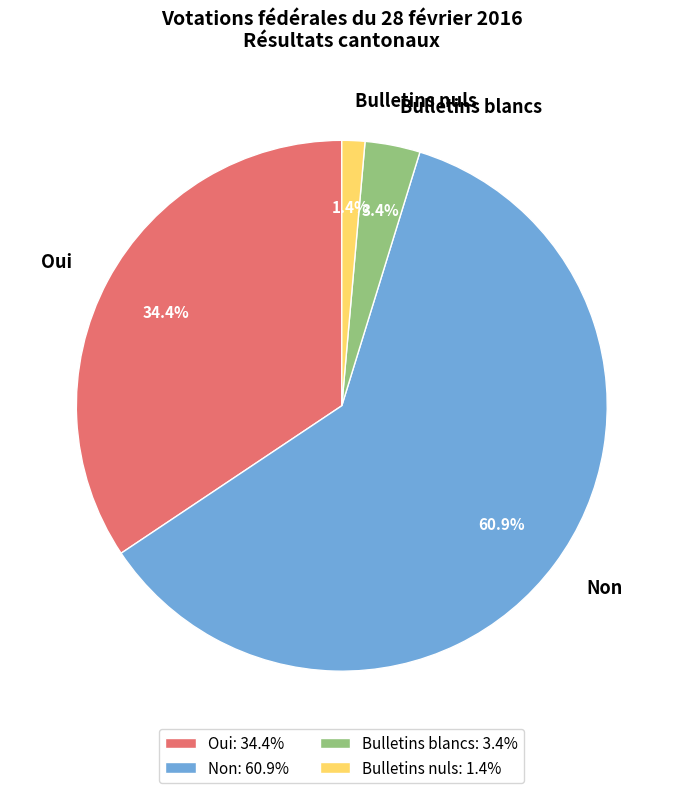

How many slices are in this pie chart?

4